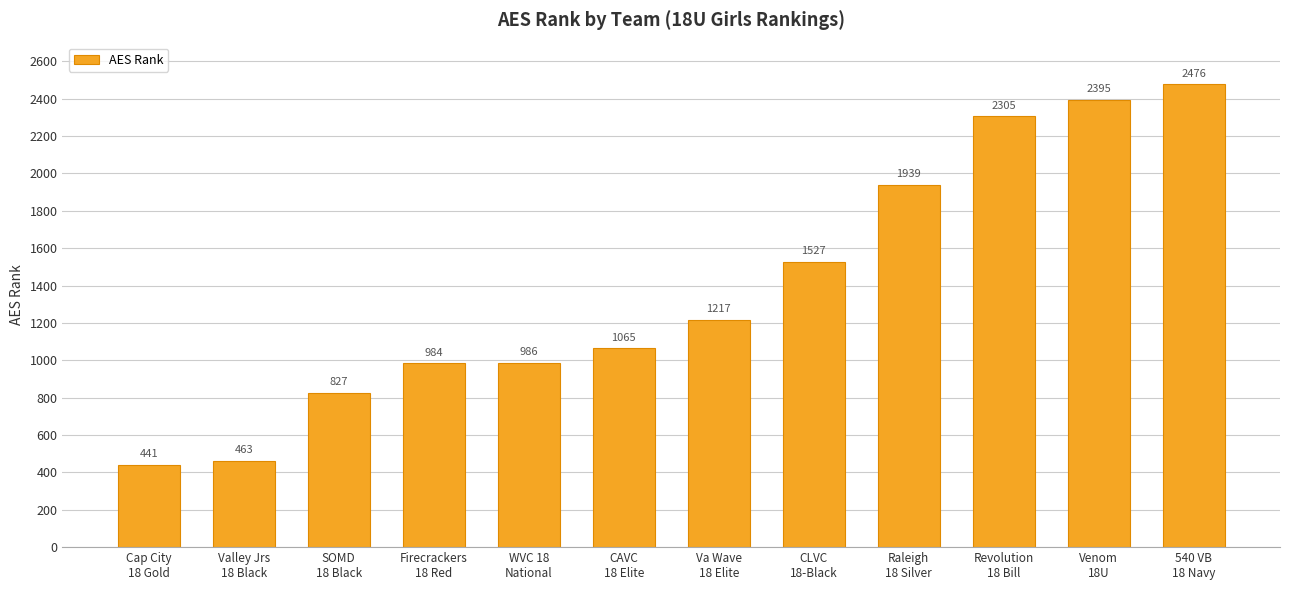

Which label corresponds to the smallest value in the chart?

Cap City
18 Gold